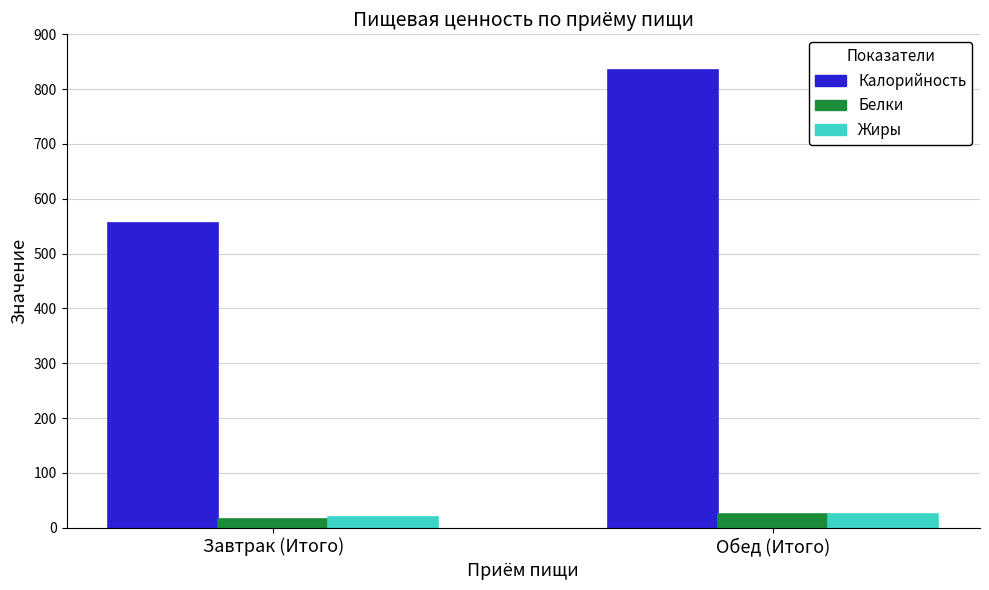

What is the spread (max minus min) of values at Обед (Итого)?

809.5